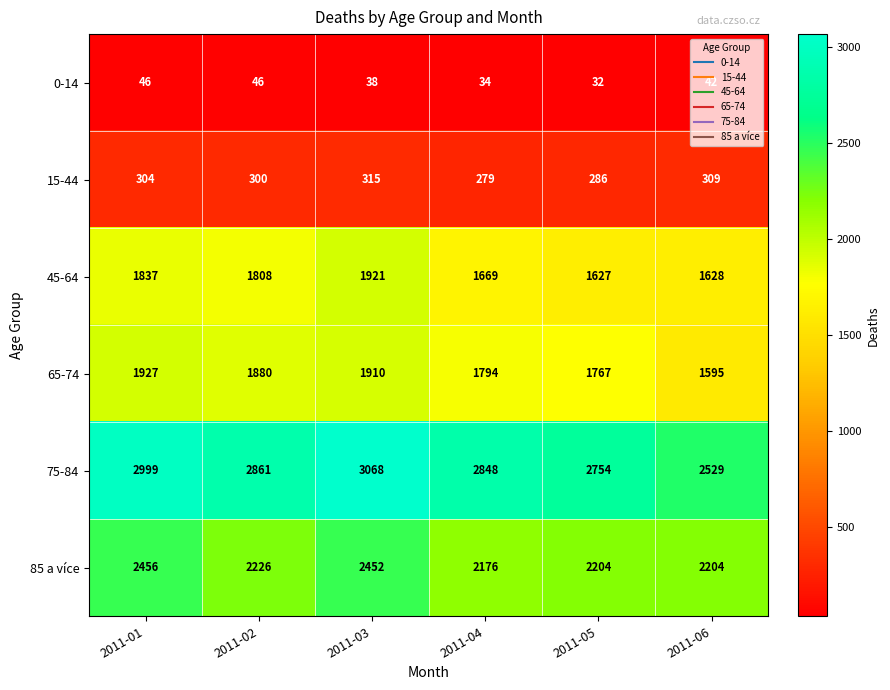

Count the 15-44 values in the range 286 to 309.

4